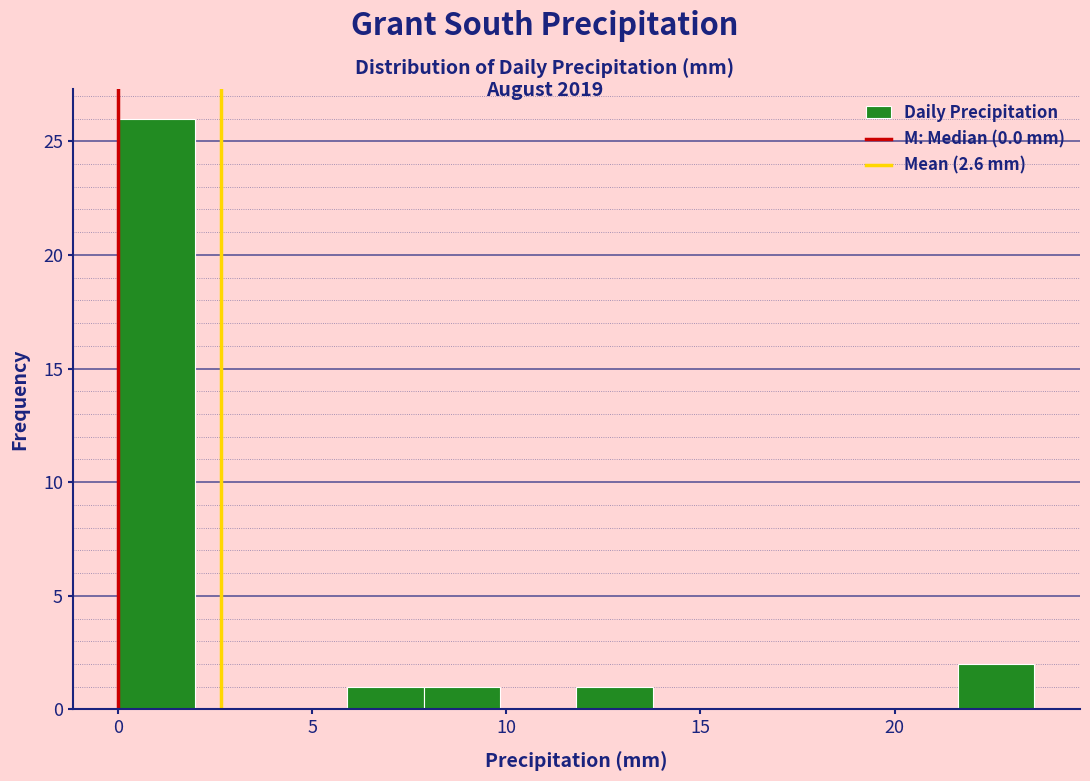

Read against the x-axis, roughly where is the centre of the tallest bar?

1.0